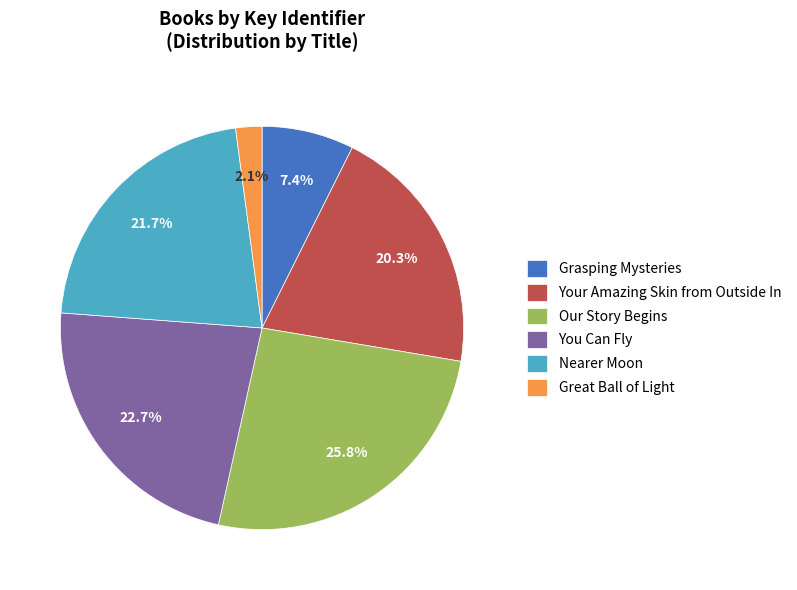

How many segments does this pie chart have?

6